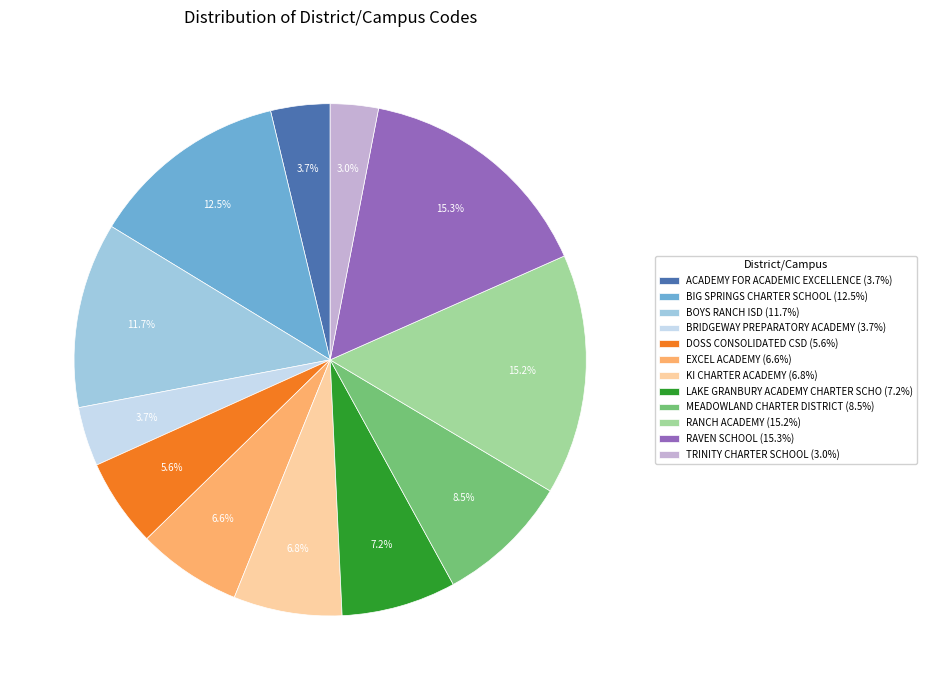

Is there any slice that represents more than half of the pie?

No